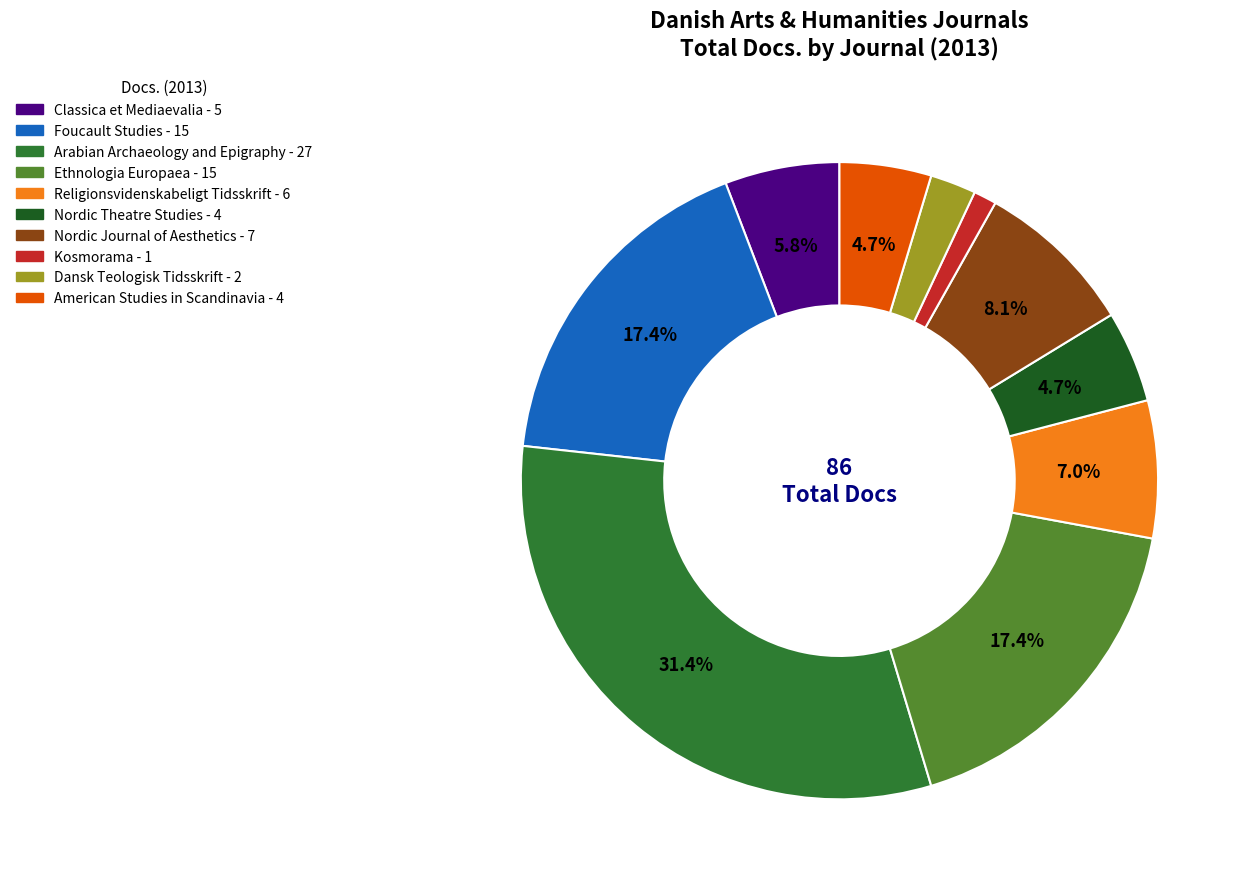

What is the smallest slice in the pie chart?

Kosmorama